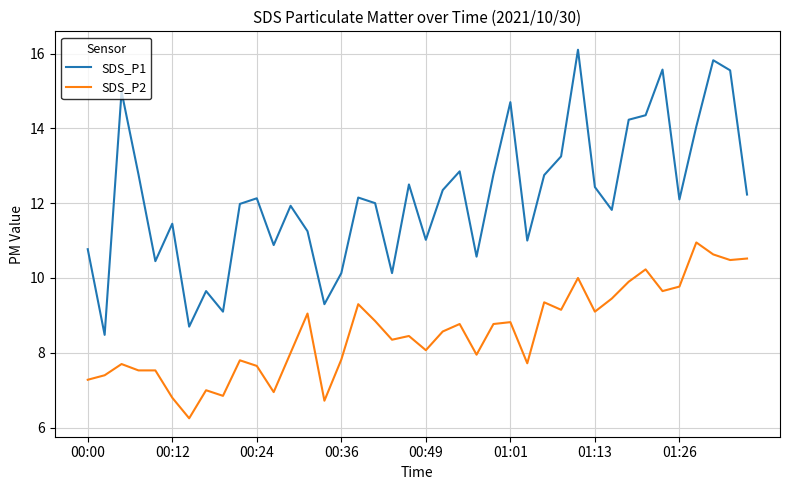

Which series has the largest total across all categories?

SDS_P1